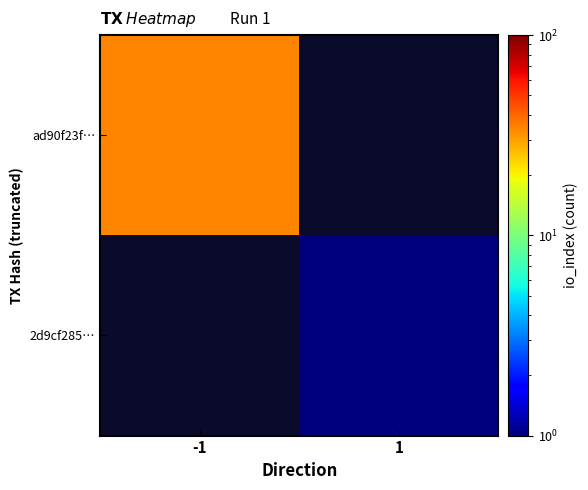

Is it true that 2d9cf285… equals 1.0 at 1?

True